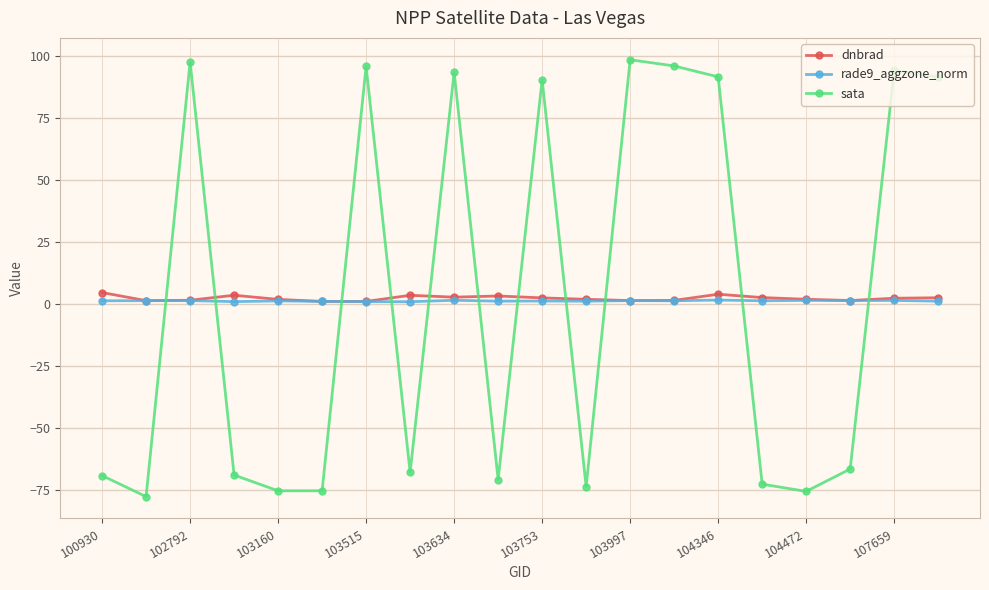

What is the value of the sata point at the 2nd from the left?

-77.9